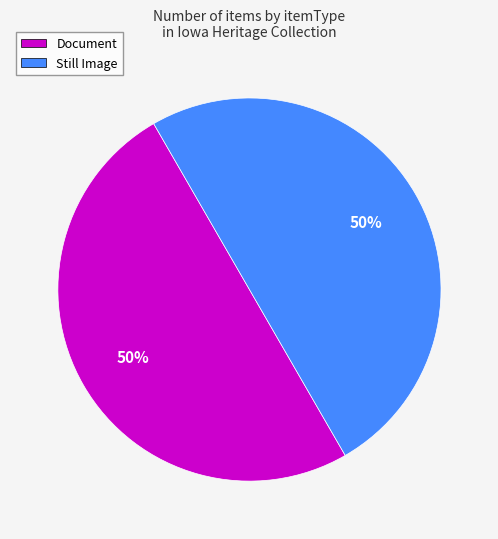

Which slice is the largest?

Still Image